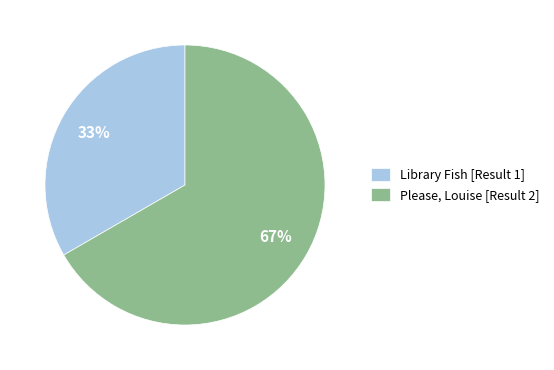

Is there a majority slice in this chart?

Yes